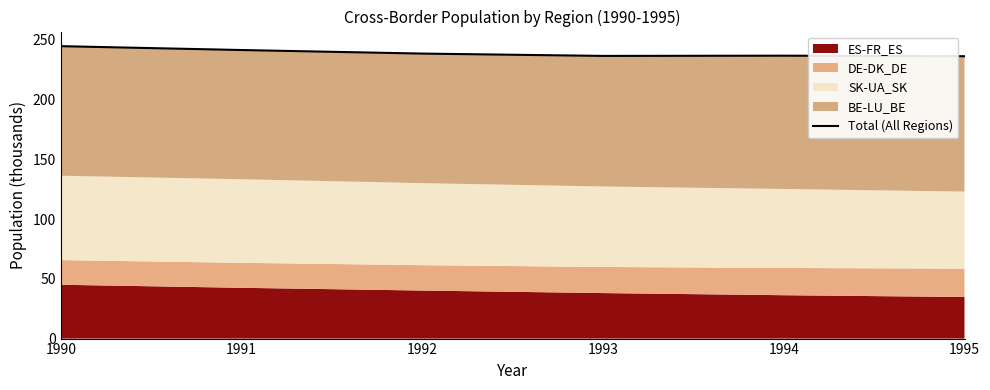

How many lines are shown in the chart?

1